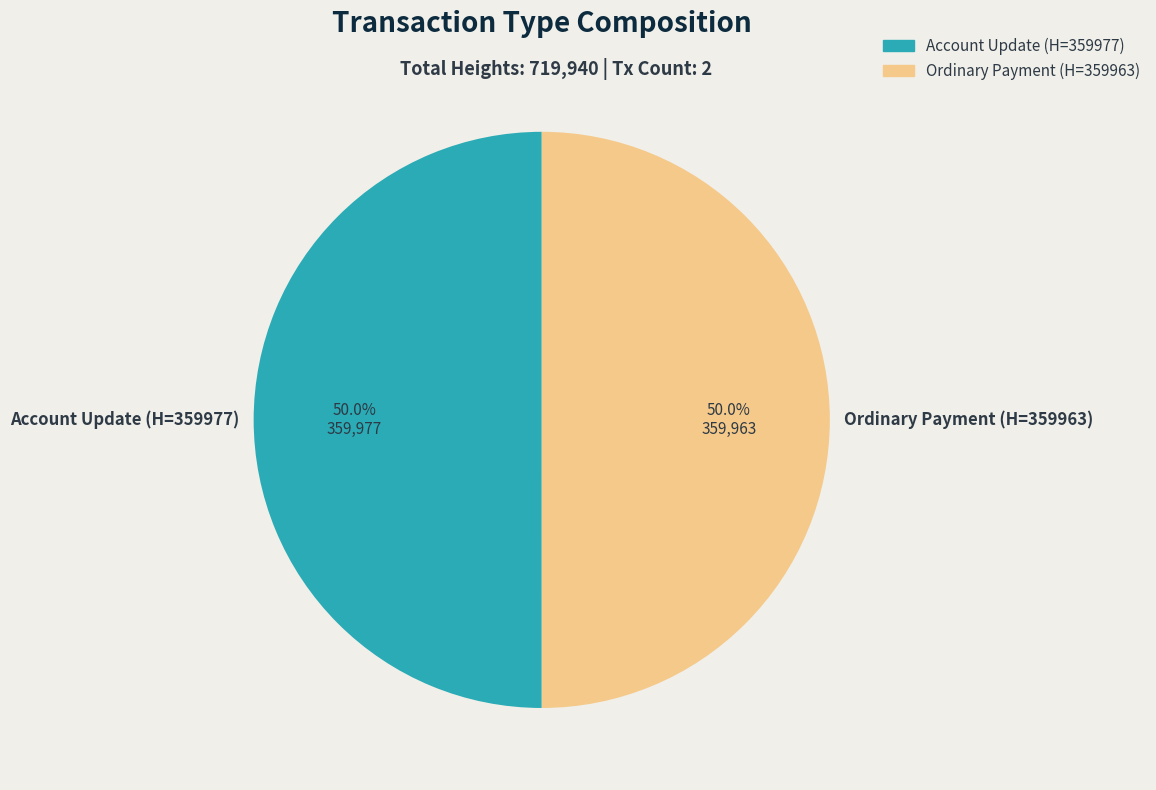

The Account Update slice represents 12% of the pie. True or false?

False